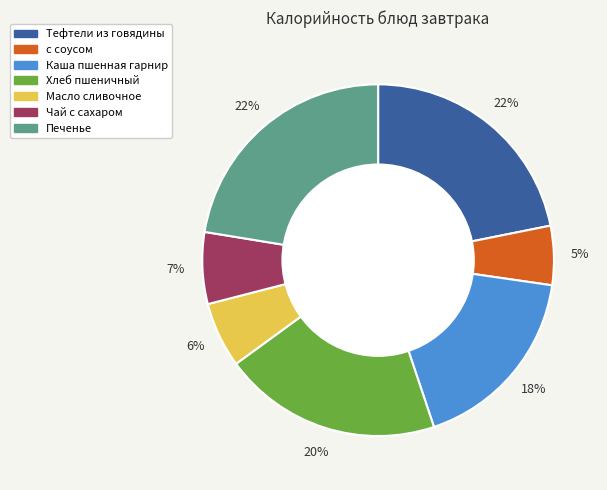

Which slice is the smallest?

с соусом